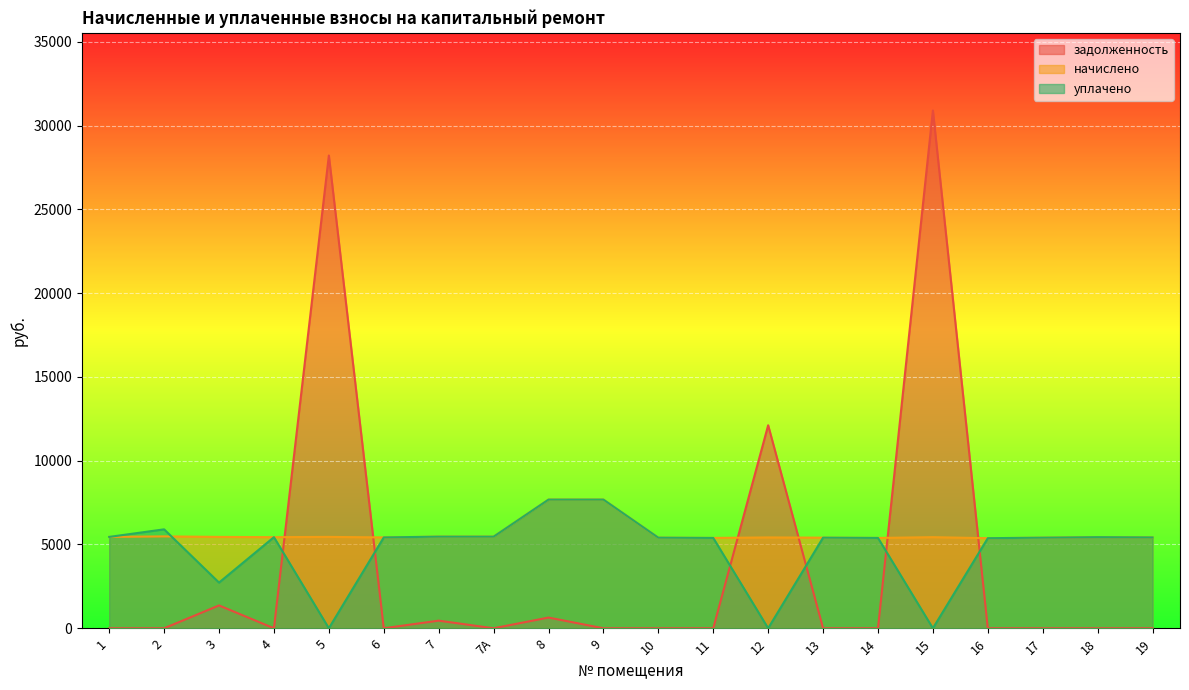

Reading left to right, transcribe all the data shown in this chart.

задолженность: 0.0	0.0	1363.2	0.0	28215.6	0.0	455.7	0.0	640.0	0.0	0.0	0.0	12115.0	0.0	0.0	30900.7	0.0	0.0	0.0	0.0
начислено: 5452.8	5483.5	5452.8	5437.4	5452.9	5422.1	5468.2	5468.2	7680.0	7679.9	5406.7	5391.4	5422.1	5406.7	5391.4	5437.4	5376.0	5406.7	5437.4	5422.1
уплачено: 5452.8	5904.8	2726.4	5437.4	0.0	5422.1	5468.2	5468.2	7680.0	7679.9	5406.7	5391.4	0.0	5406.7	5391.4	0.0	5376.0	5406.7	5437.4	5422.1